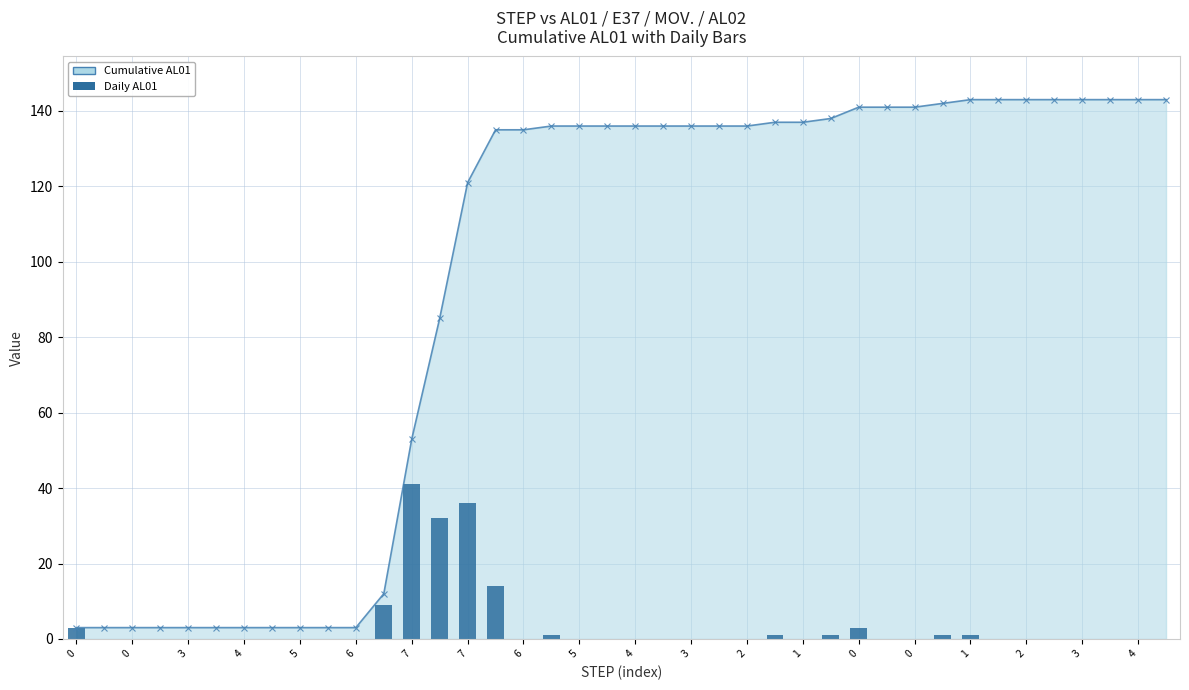

True or false: the data shows -14 at 37.

False